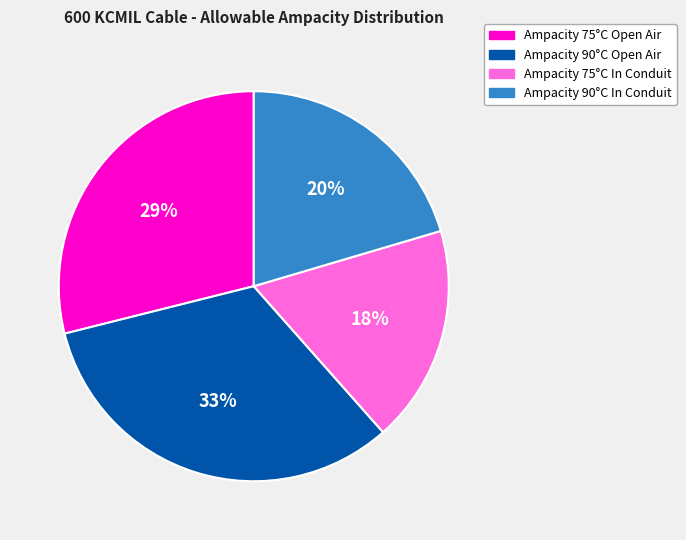

Which slice is the largest?

Ampacity 90°C Open Air